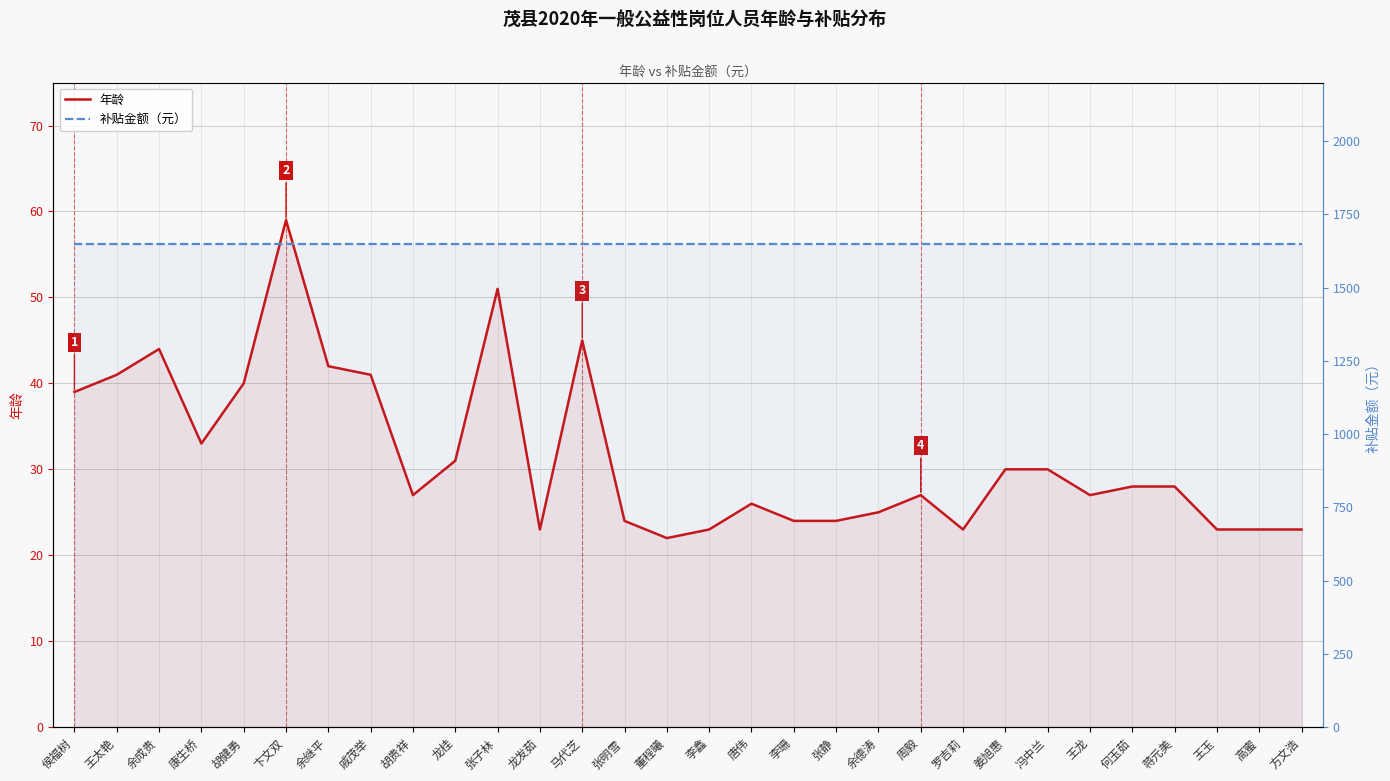

At which category does 年龄 reach its first local peak?

余成贵